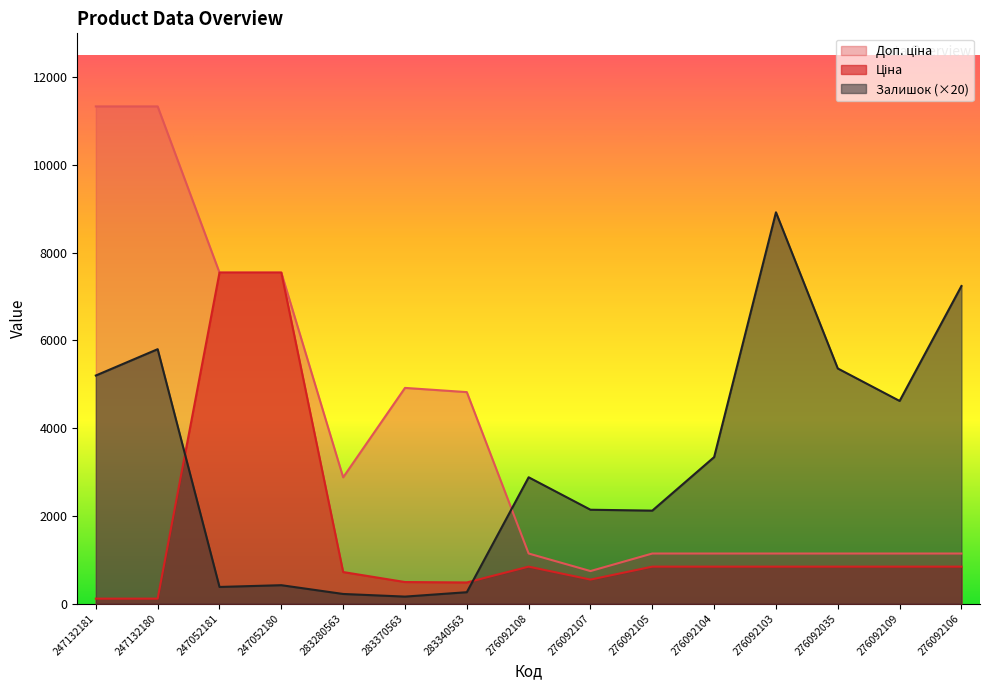

What are all the series names shown in the legend?

Ціна, Доп. ціна, Залишок